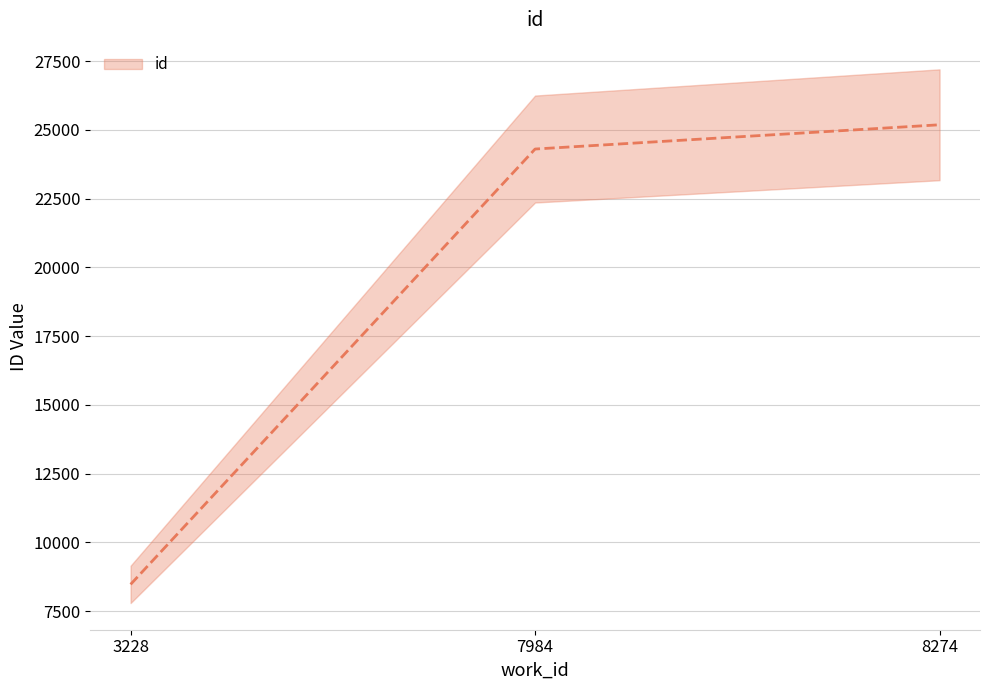

True or false: the data shows 44133 at 8274.

False